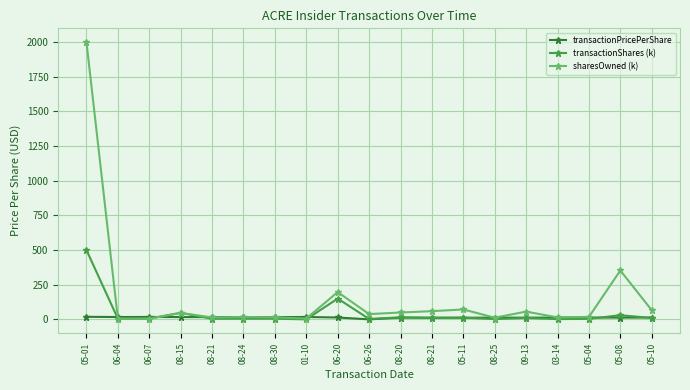

What is the approximate value of transactionPricePerShare at 01-10?

17.0